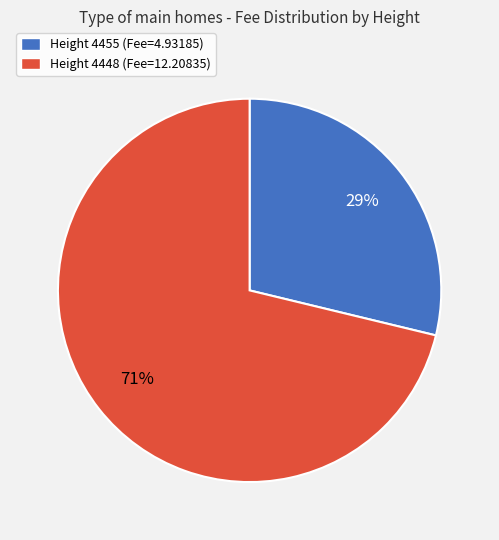

Which category accounts for the majority?

Height 4448 (Fee=12.20835)